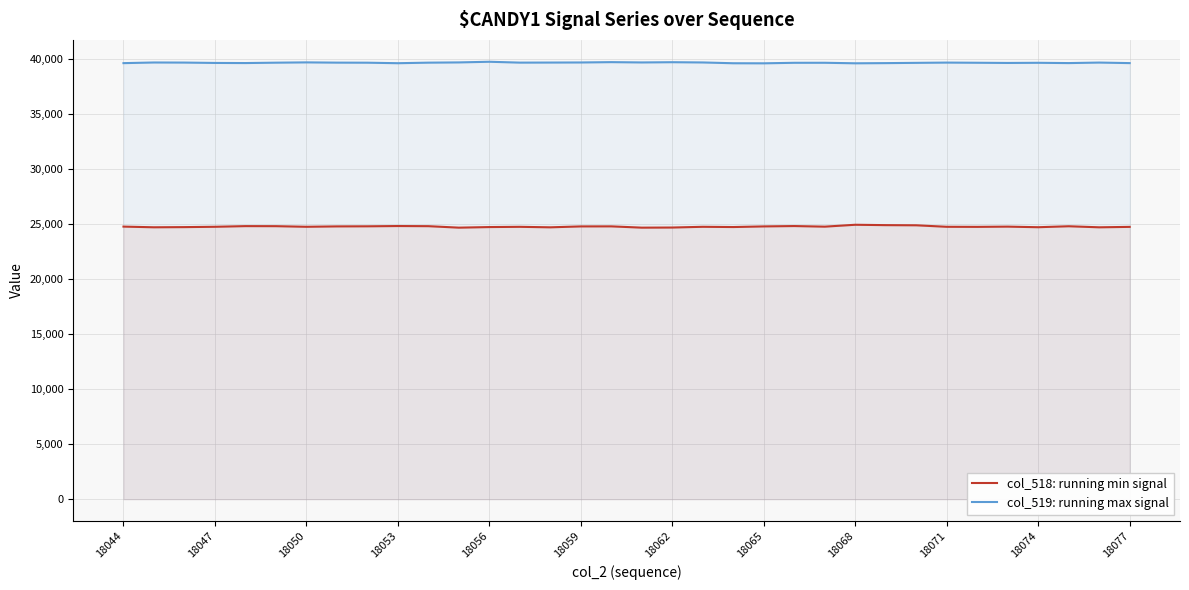

List the series in order of their peak value, highest first.

col_519: running max signal, col_518: running min signal